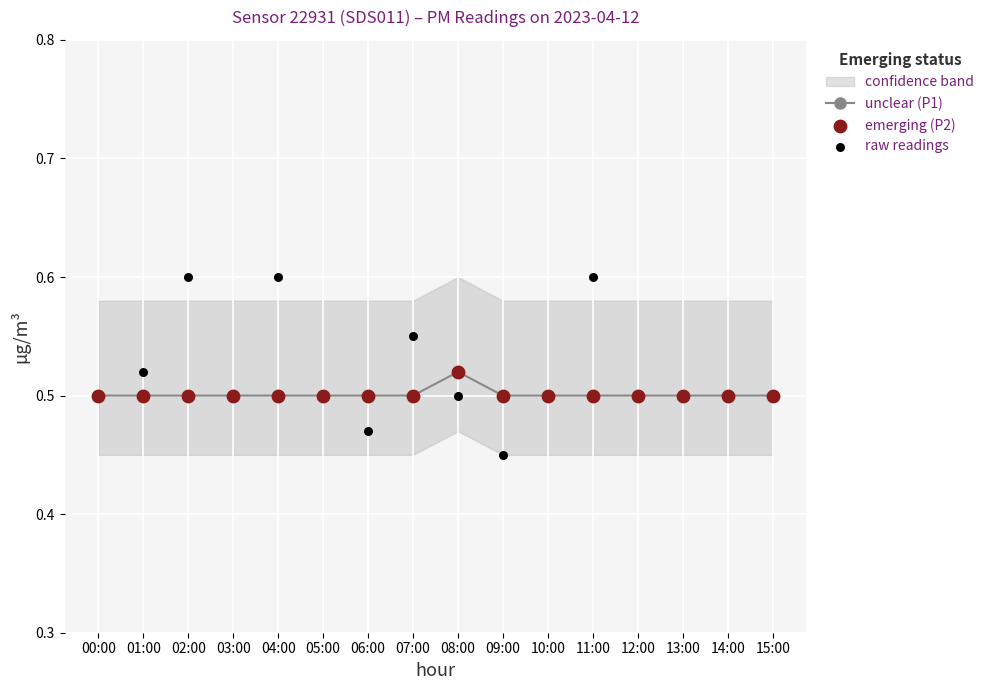

Which series has the largest total across all categories?

raw readings